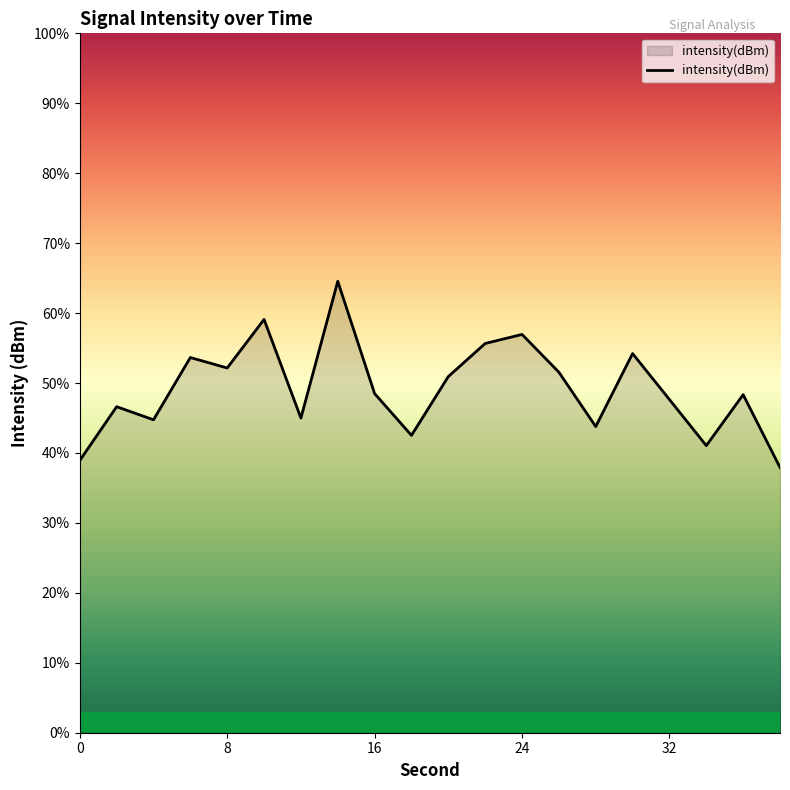

What is the greatest value displayed?

64.5